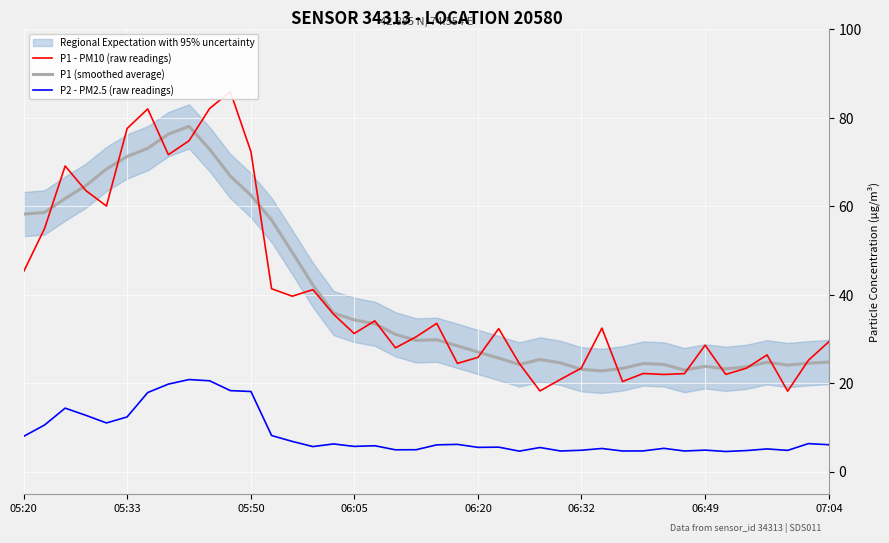

True or false: P1 (smoothed average) and P2 - PM2.5 (raw readings) cross at least once.

False